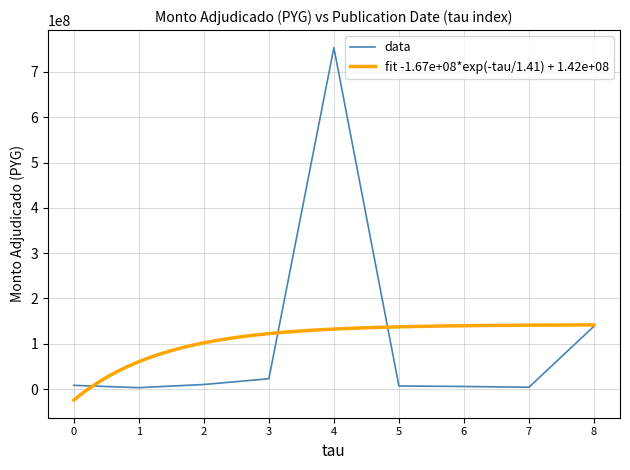

The value of data at 3 is 22749800. True or false?

True